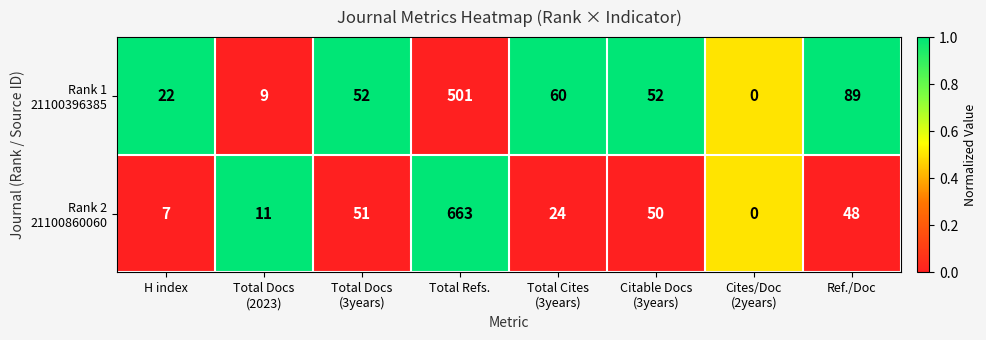

At how many categories does at least one series exceed 9?

7